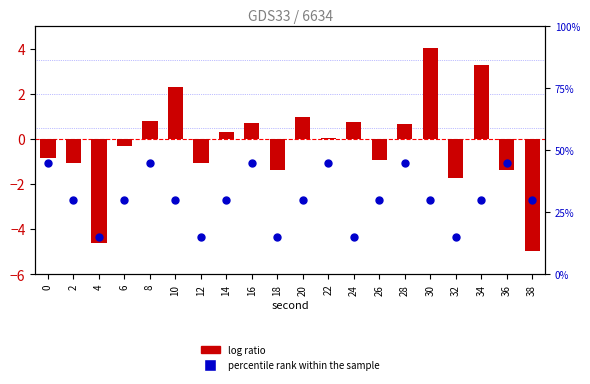

Which series contains the lowest Y value?

log ratio